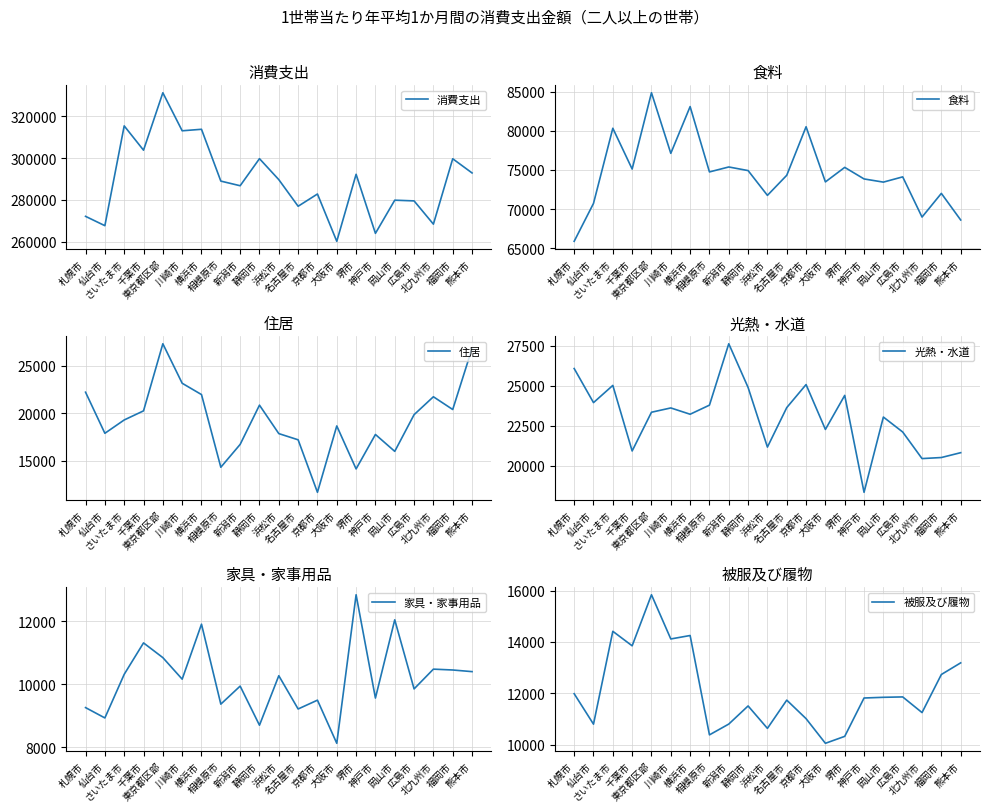

Is this an area chart (filled region under the line)?

No